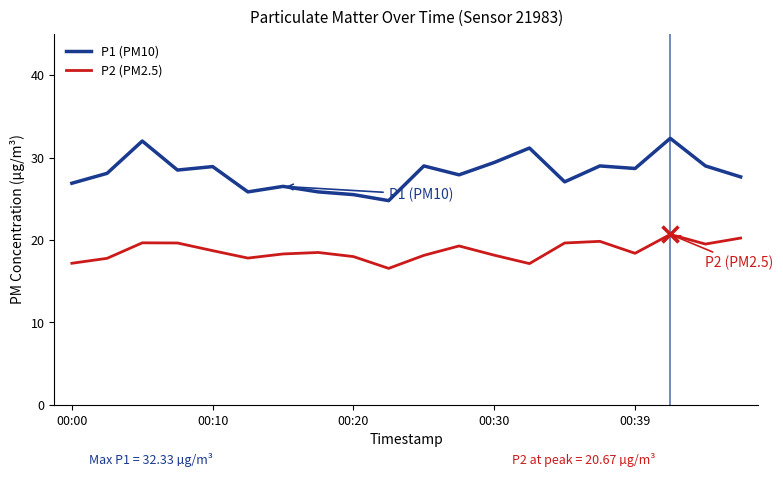

Which series has the widest spread of values?

P1 (PM10)